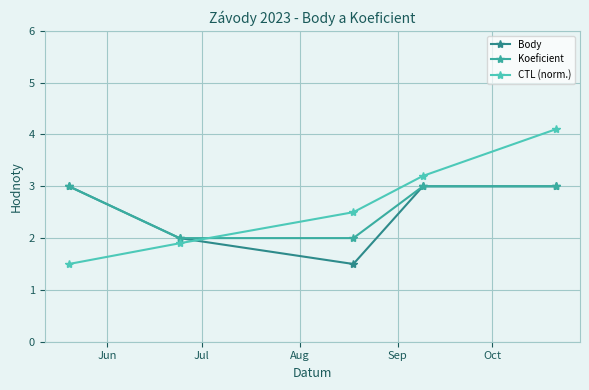

What is the value of the Koeficient point at the 5th from the left?

3.0